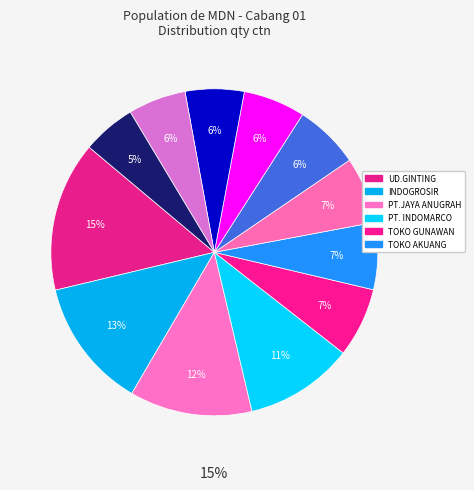

To the nearest percent, what is the average slice percentage?

8%